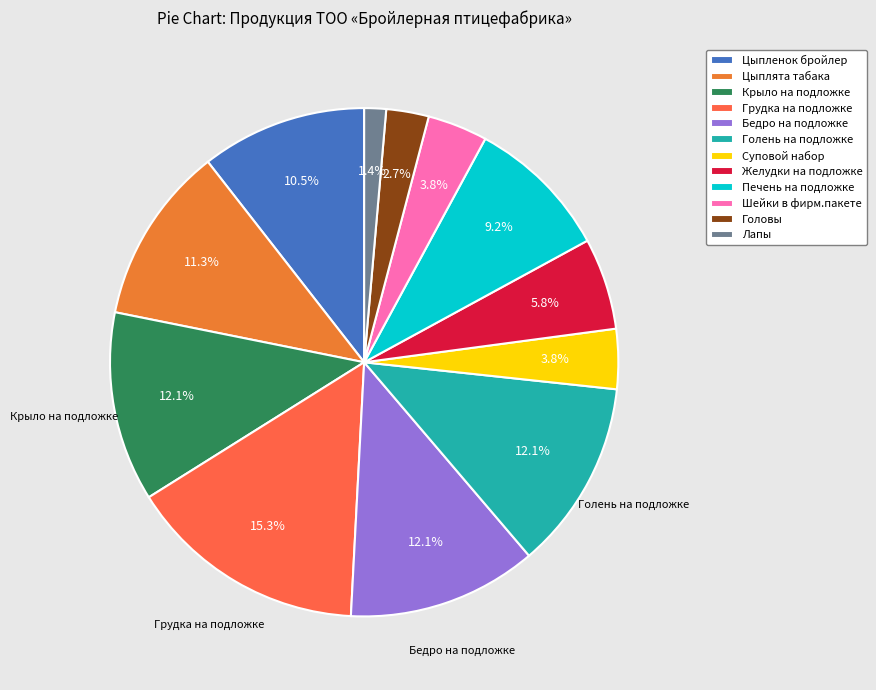

What is the smallest slice in the pie chart?

Лапы